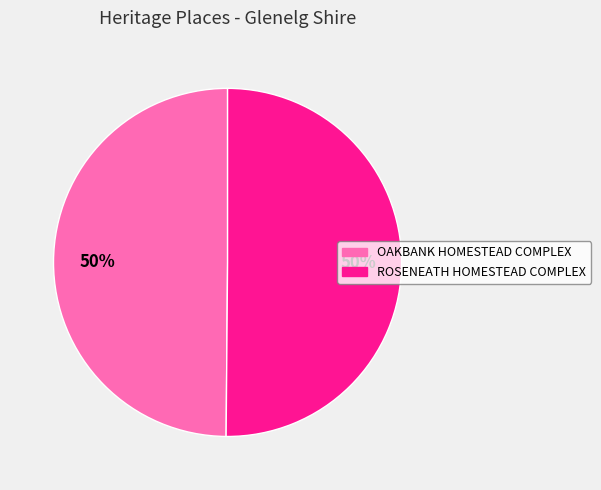

Do OAKBANK HOMESTEAD COMPLEX and ROSENEATH HOMESTEAD COMPLEX together represent more than half of the pie?

Yes